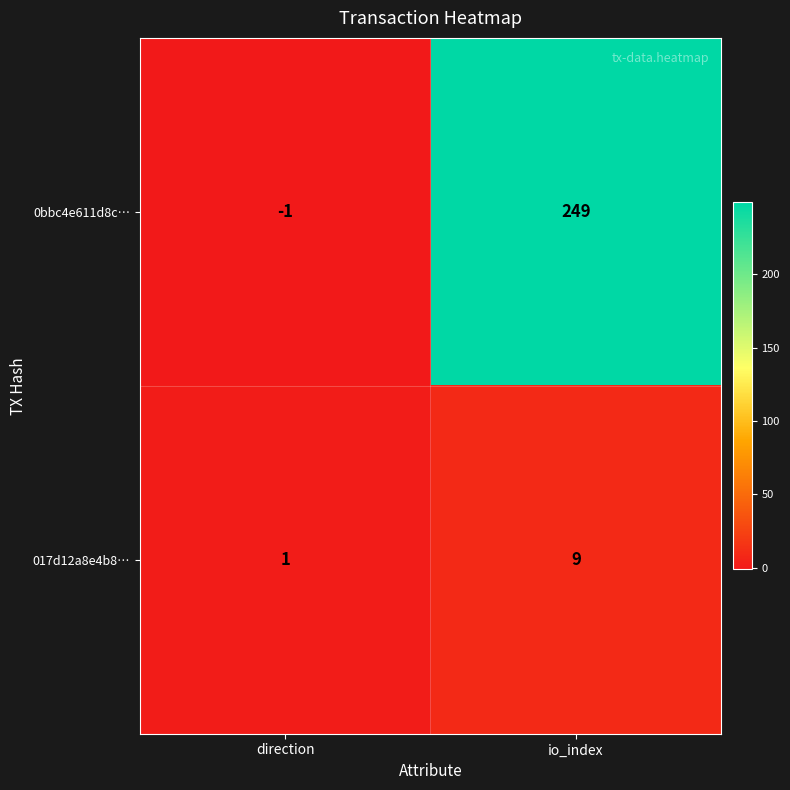

Where is 0bbc4e611d8c… nearest to the value 124?

direction